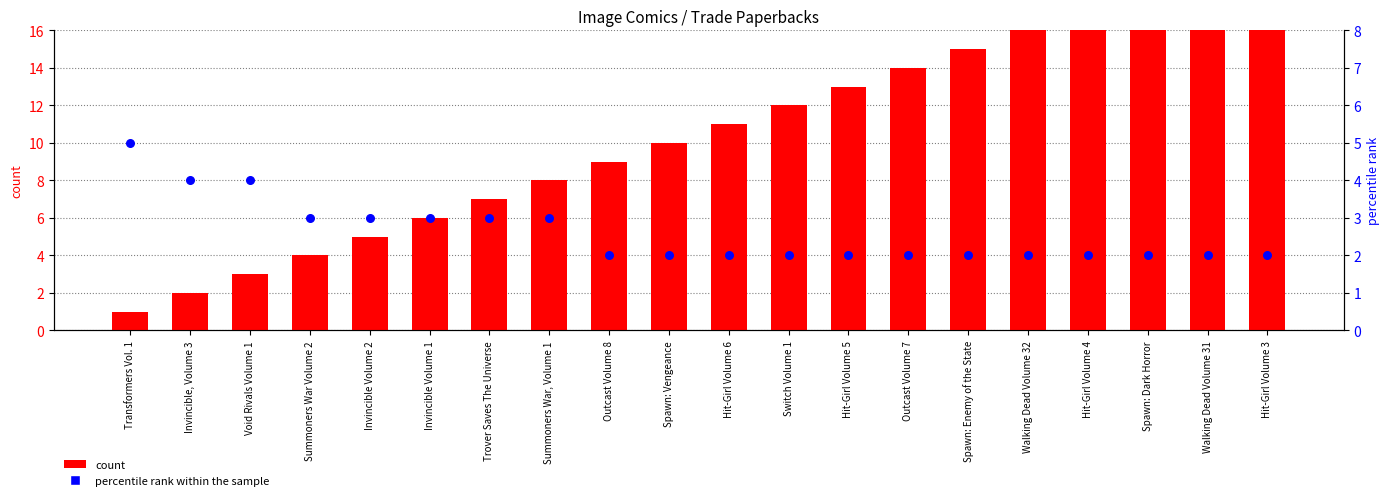

At which category is the sum across all series the highest?

Hit-Girl Volume 3